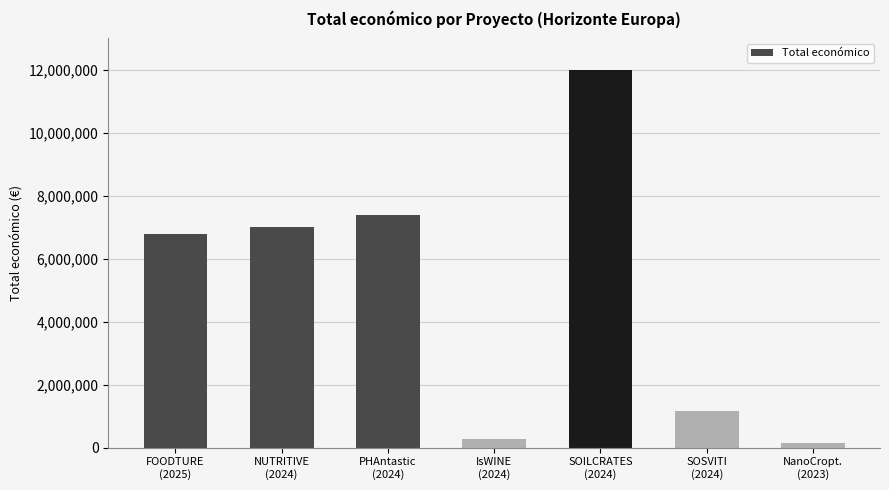

Read the value at FOODTURE
(2025).

6790375